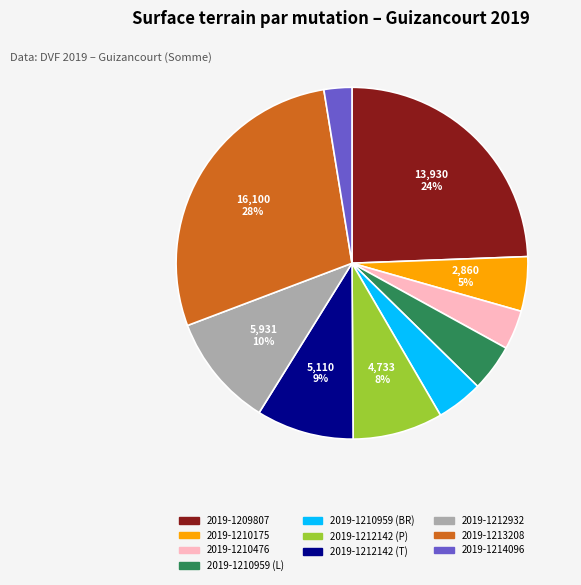

Between 2019-1214096 and 2019-1210959 (BR), which is larger?

2019-1210959 (BR)